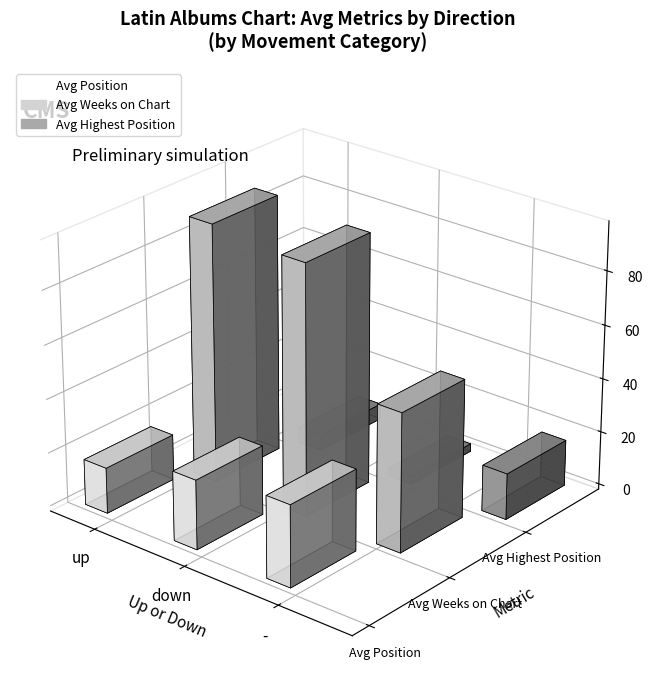

What position from the left is up?

1